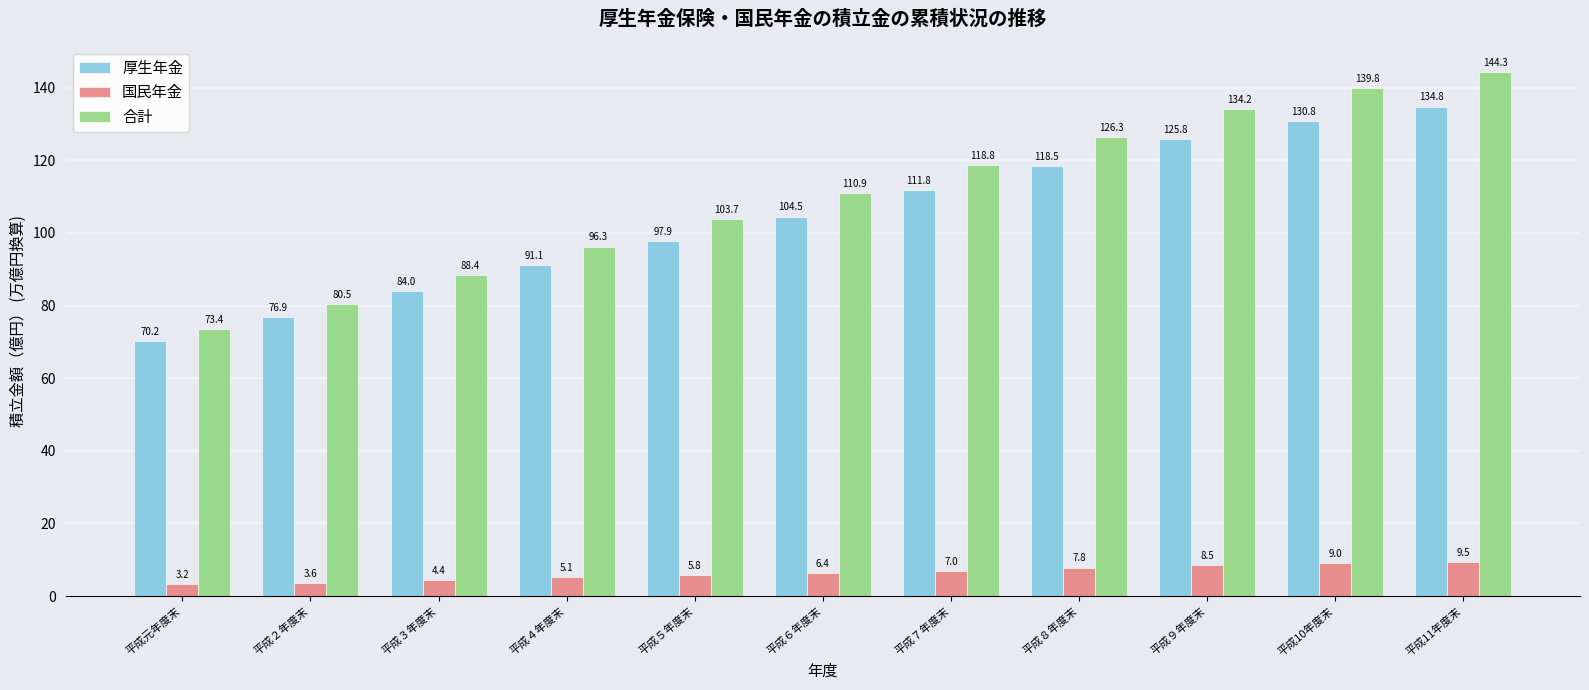

What is the label of the 7th bar from the left?

平成７年度末